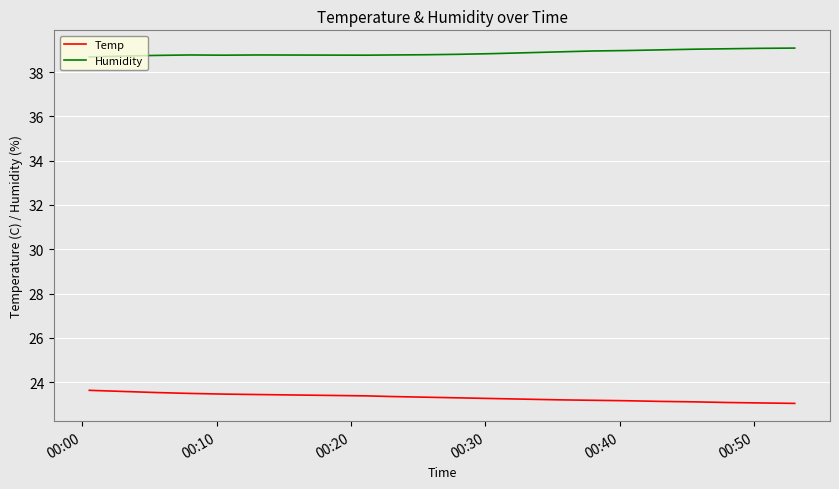

What is the difference between the maximum and second lowest values in the Temp series?

0.6